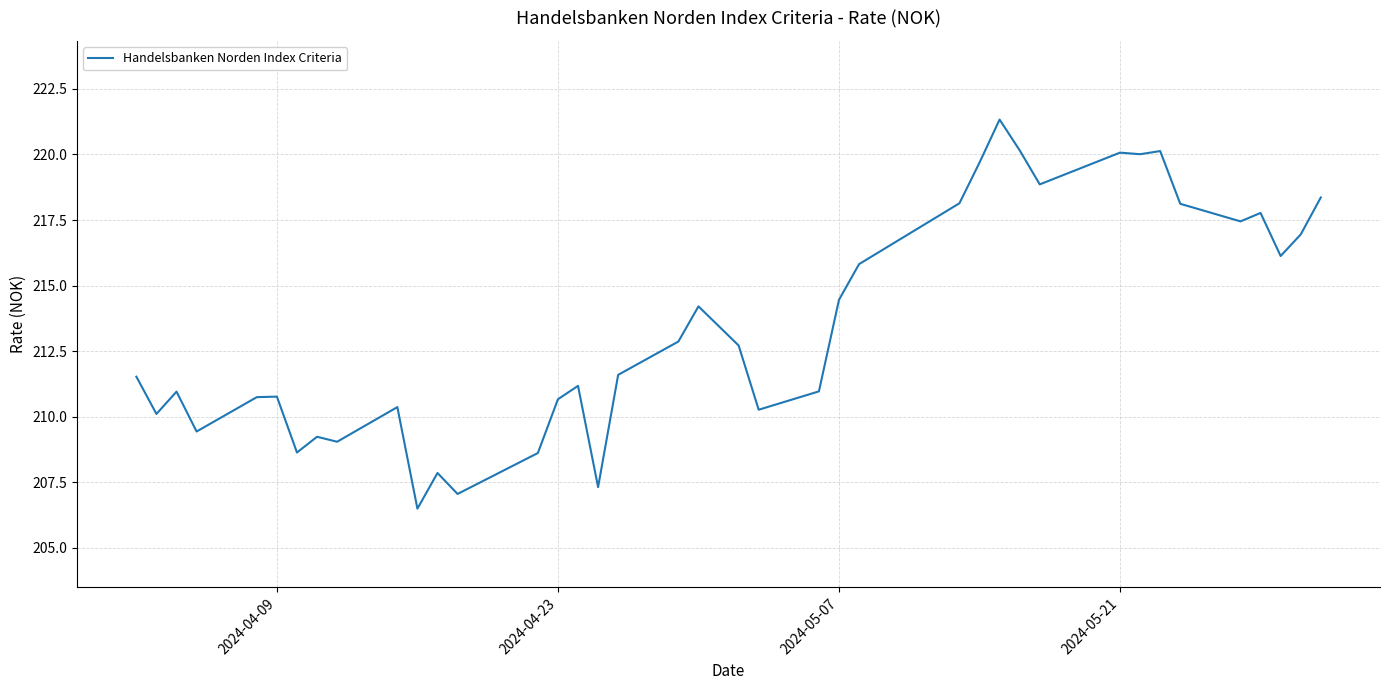

How many lines are shown in the chart?

1